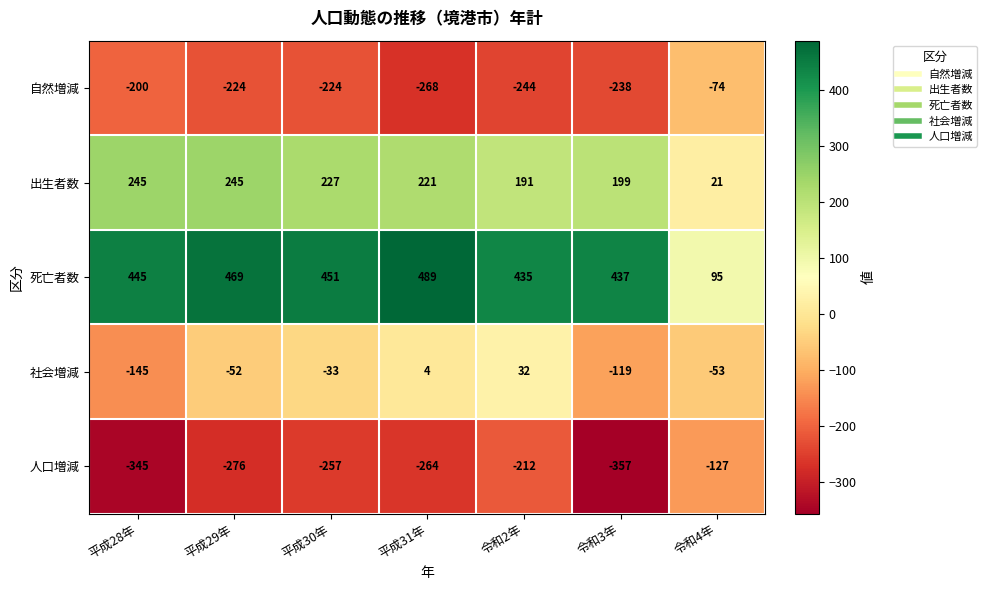

Which series has the largest total across all categories?

死亡者数